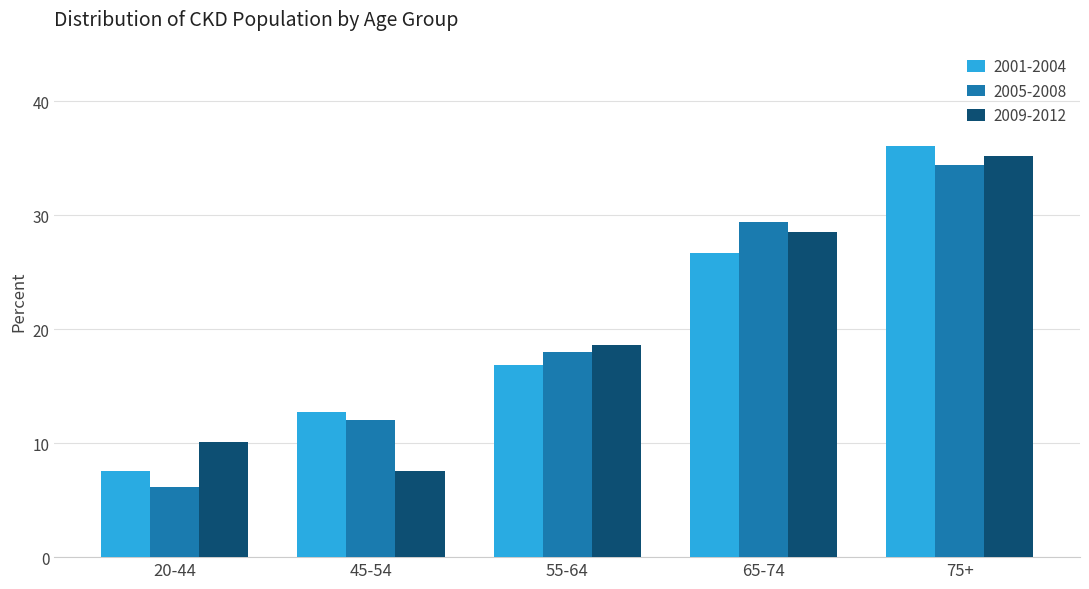

The 2005-2008 series shows 4.7 at 45-54. True or false?

False